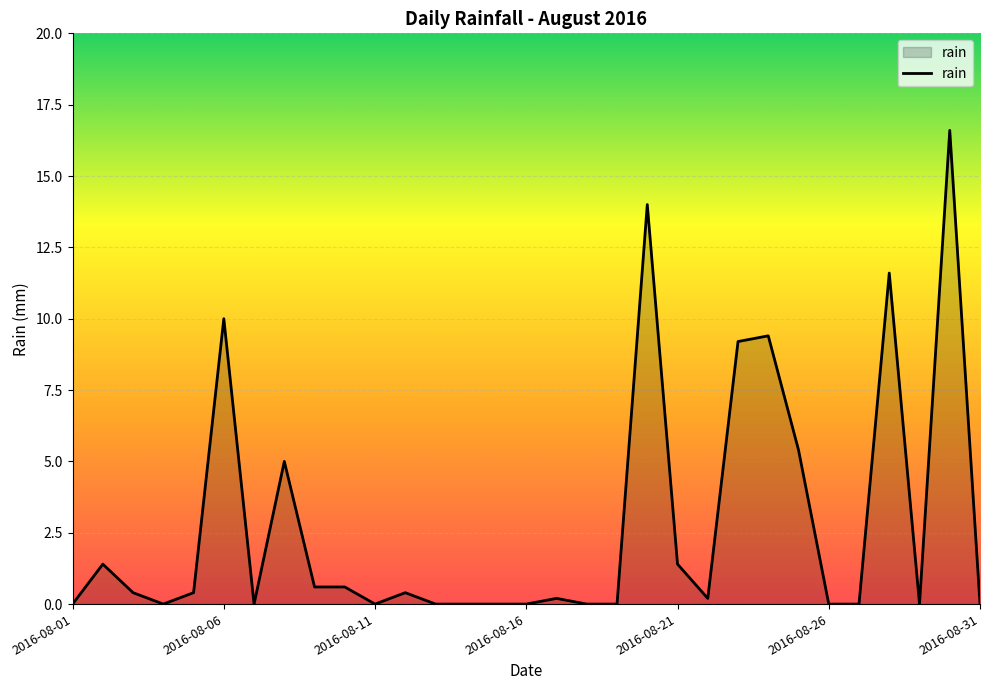

Reading left to right, list all the values displayed in this chart.

0.0	1.4	0.4	0.0	0.4	10.0	0.0	5.0	0.6	0.6	0.0	0.4	0.0	0.0	0.0	0.0	0.2	0.0	0.0	14.0	1.4	0.2	9.2	9.4	5.4	0.0	0.0	11.6	0.0	16.6	0.0